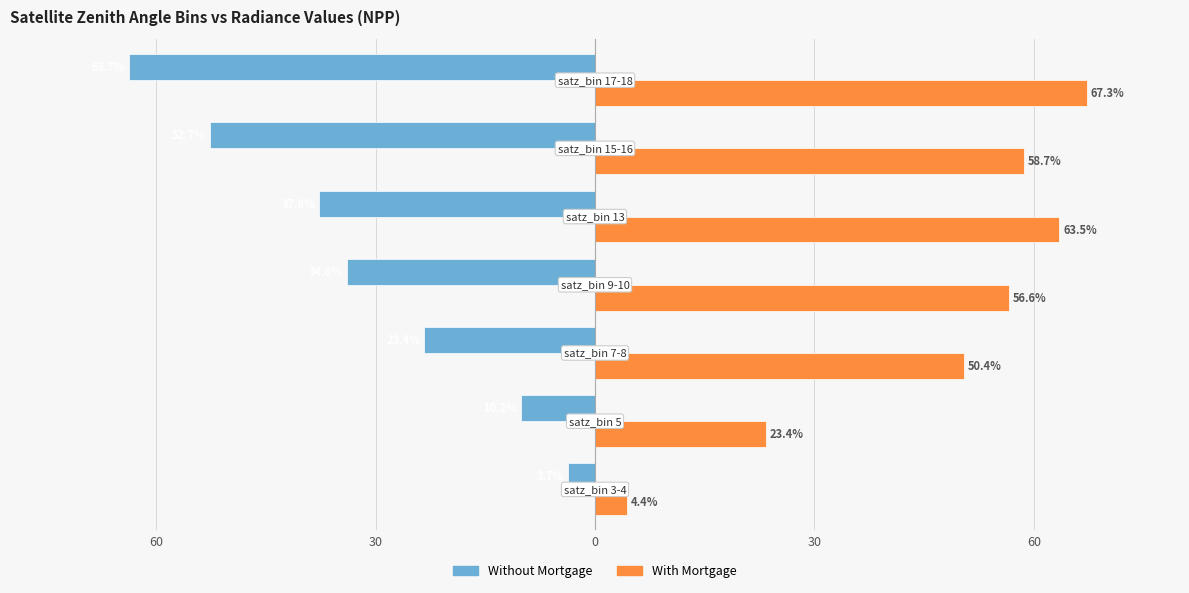

What is the difference between the second highest and second lowest values in the Without Mortgage series?

42.5